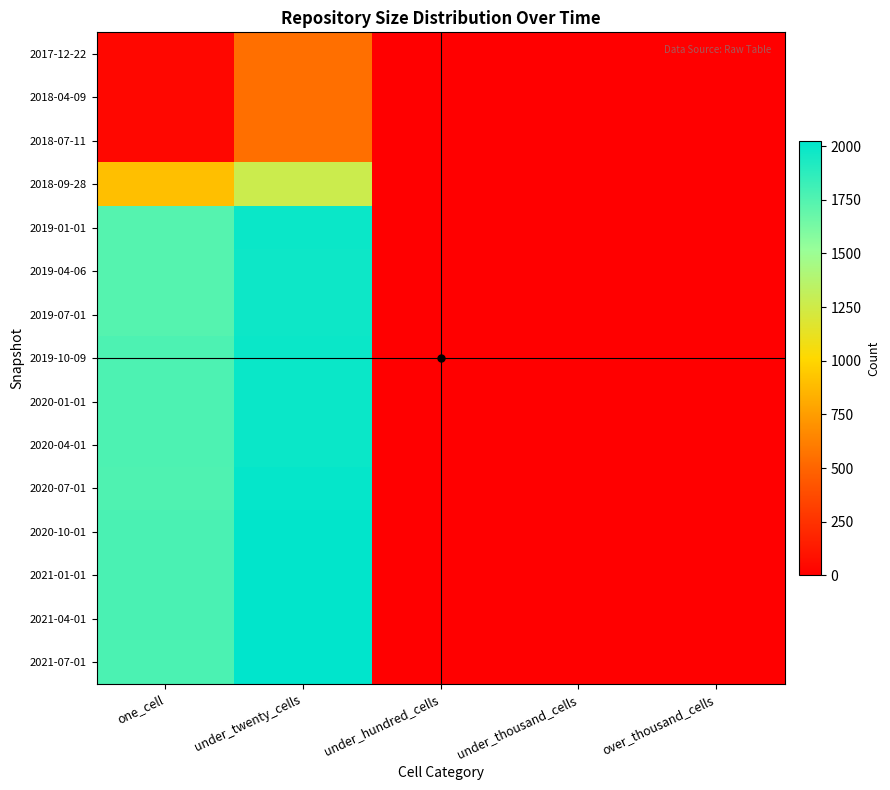

At which category is the sum across all series the highest?

under_twenty_cells